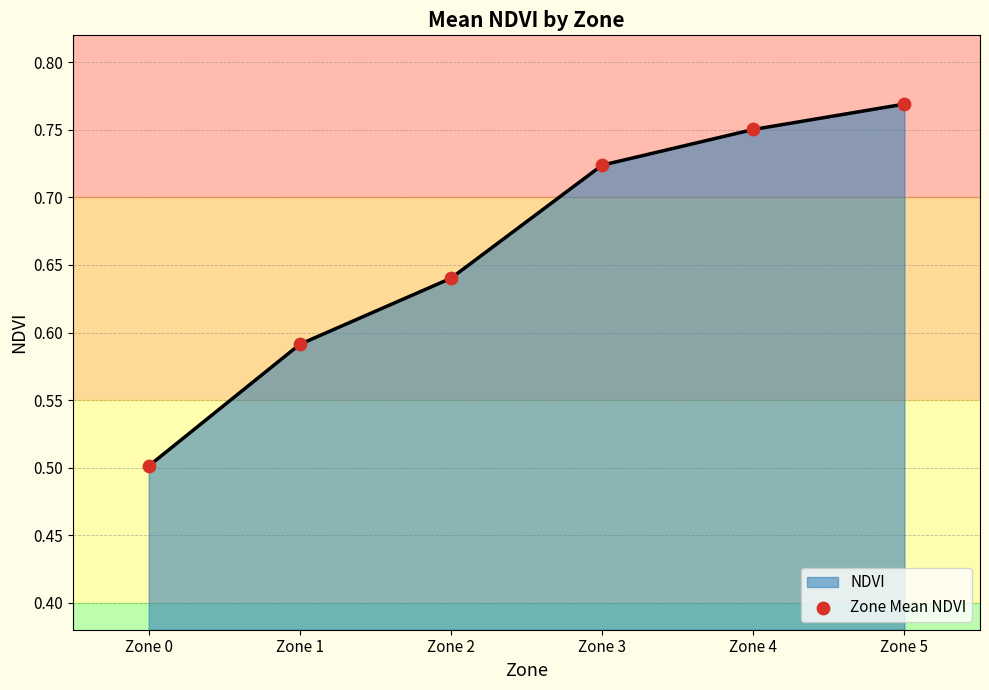

What is the change in value from Zone 2 to Zone 4?

+0.1